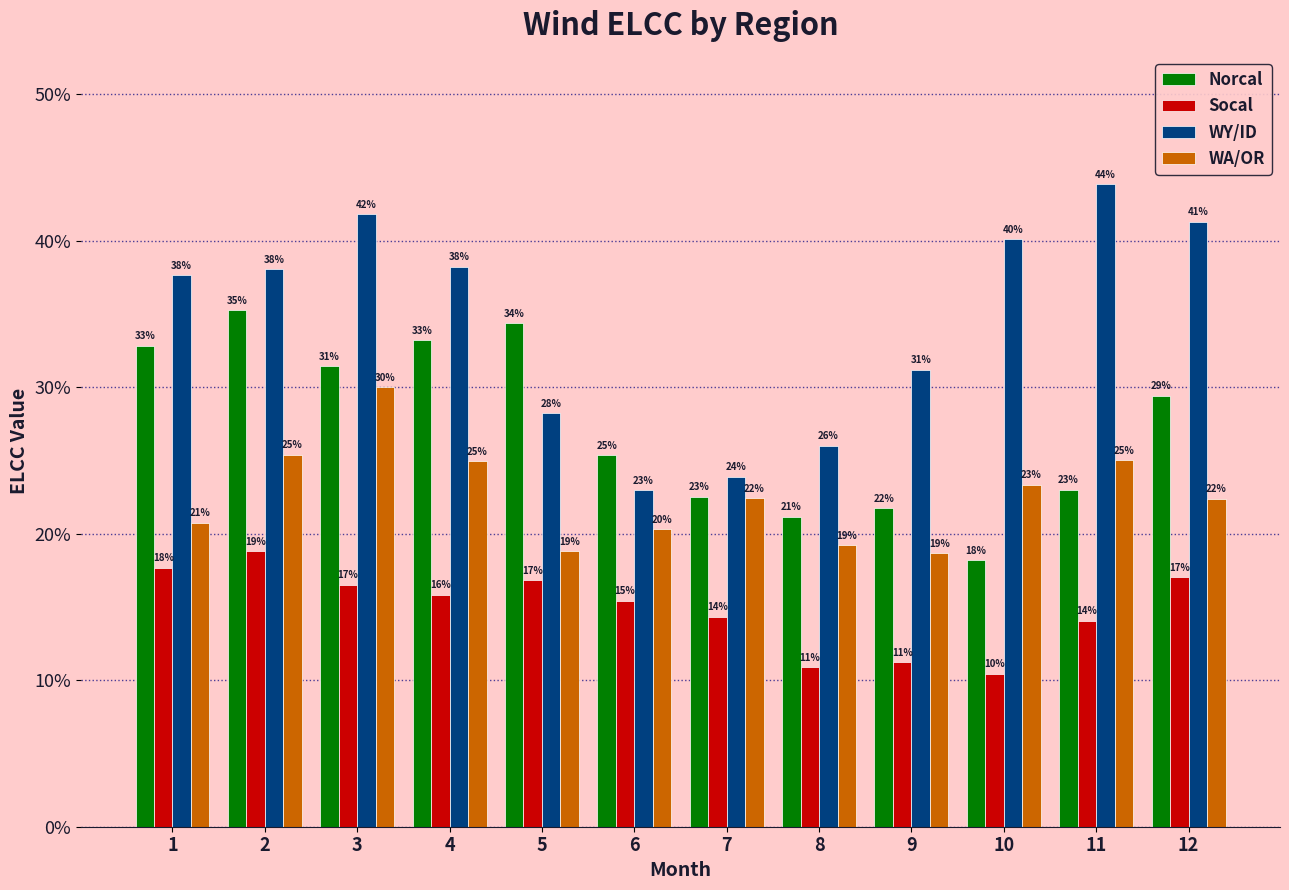

Are the bars grouped side by side (vs. stacked)?

Yes